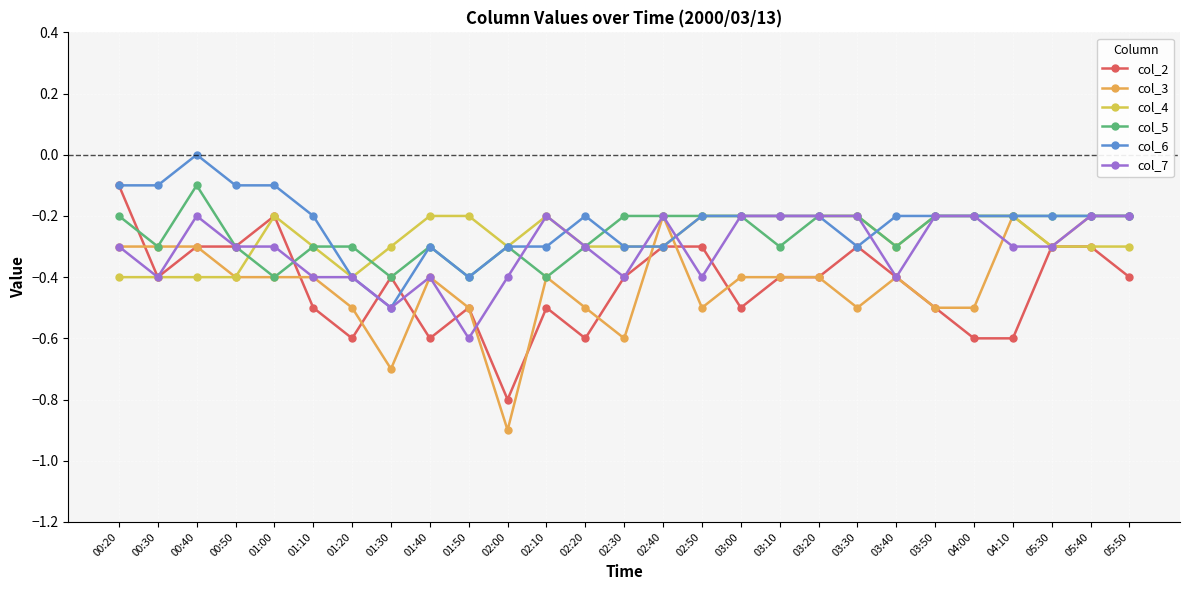

Is the value of col_6 at 03:10 greater than the value of col_3 at 00:50?

Yes